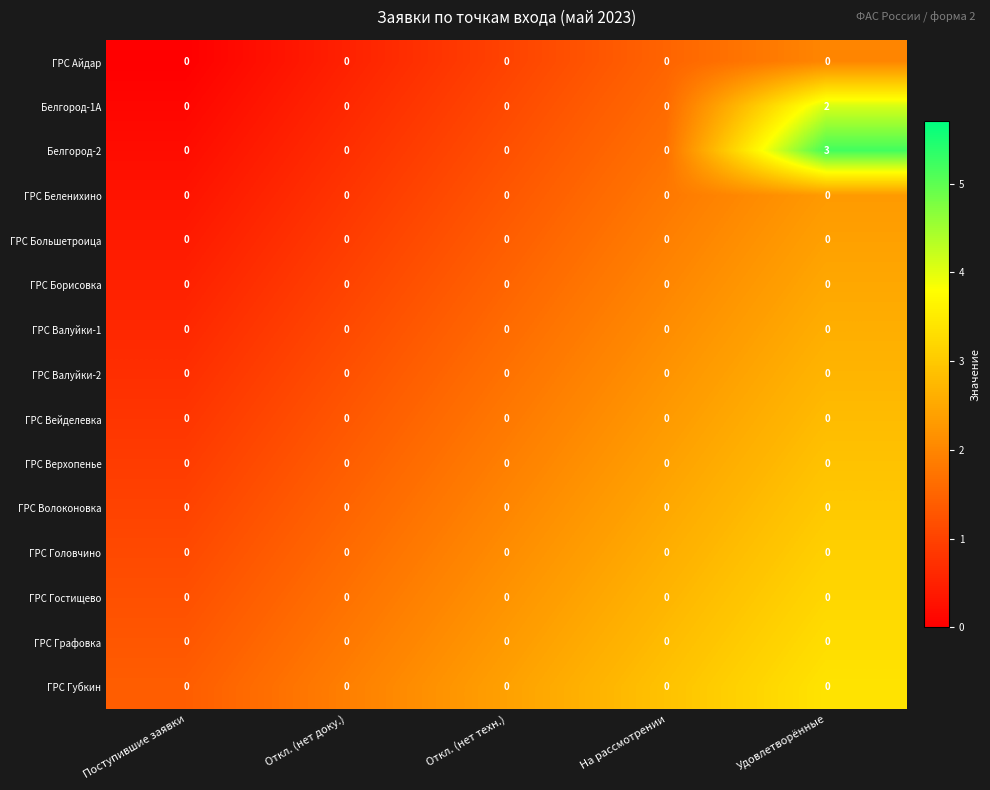

At which category does the chart reach its peak across all series?

Удовлетворённые